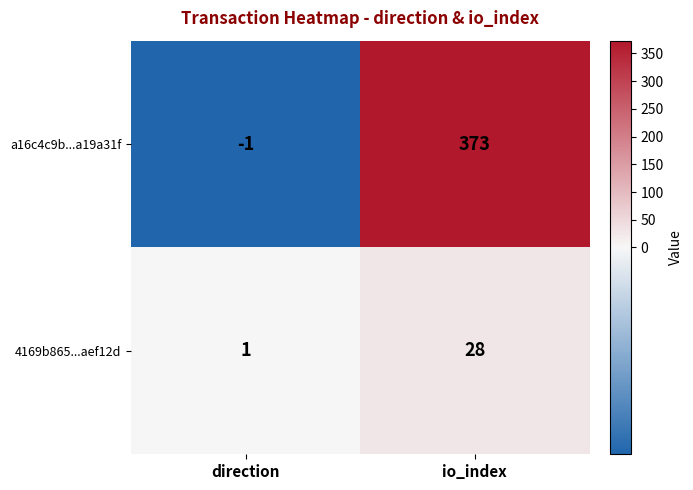

Reading right to left, list all the values displayed in this chart.

a16c4c9b...a19a31f: io_index=373	direction=-1
4169b865...aef12d: io_index=28	direction=1